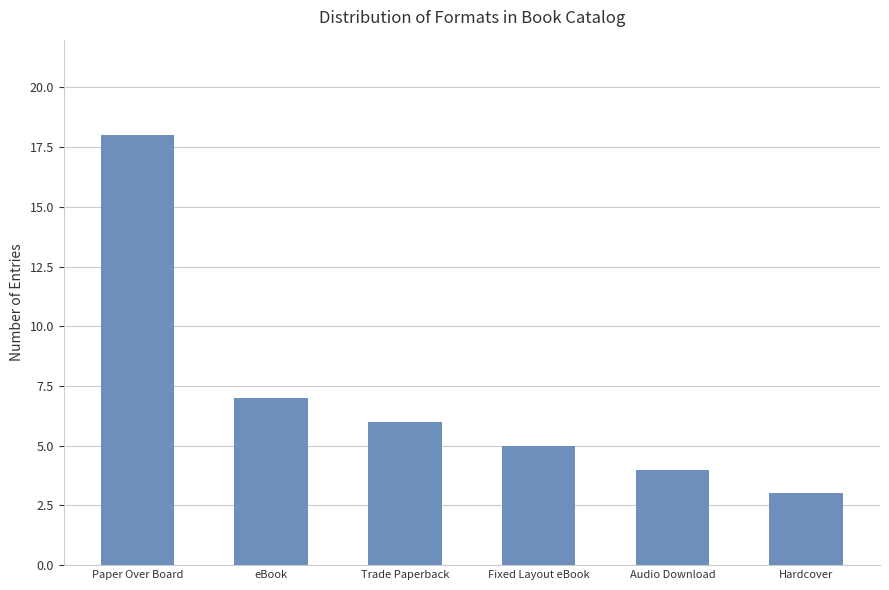

Which category has the lowest value across all series?

Hardcover